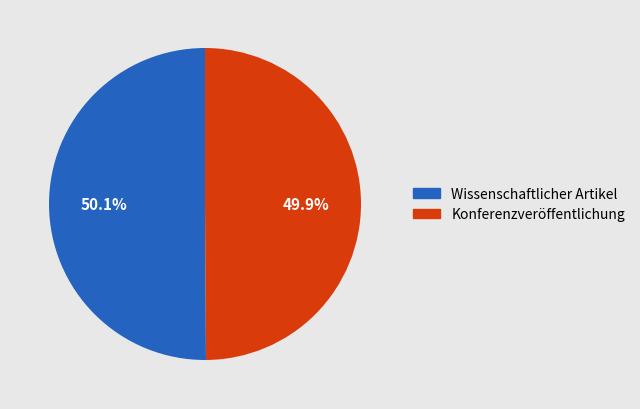

Approximately how many times larger is the value at Konferenzveröffentlichung compared to Wissenschaftlicher Artikel?

1.0